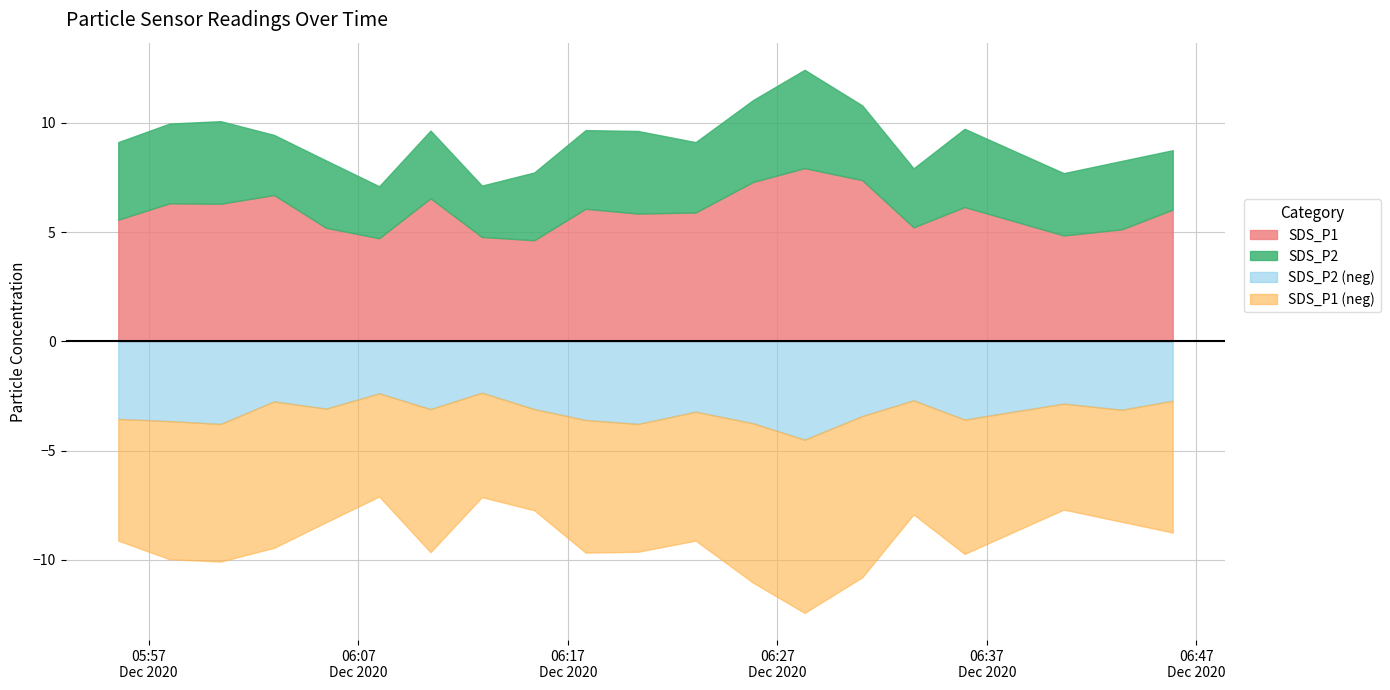

In SDS_P1, how many points are higher than both neighbors (excluding endpoints)?

6